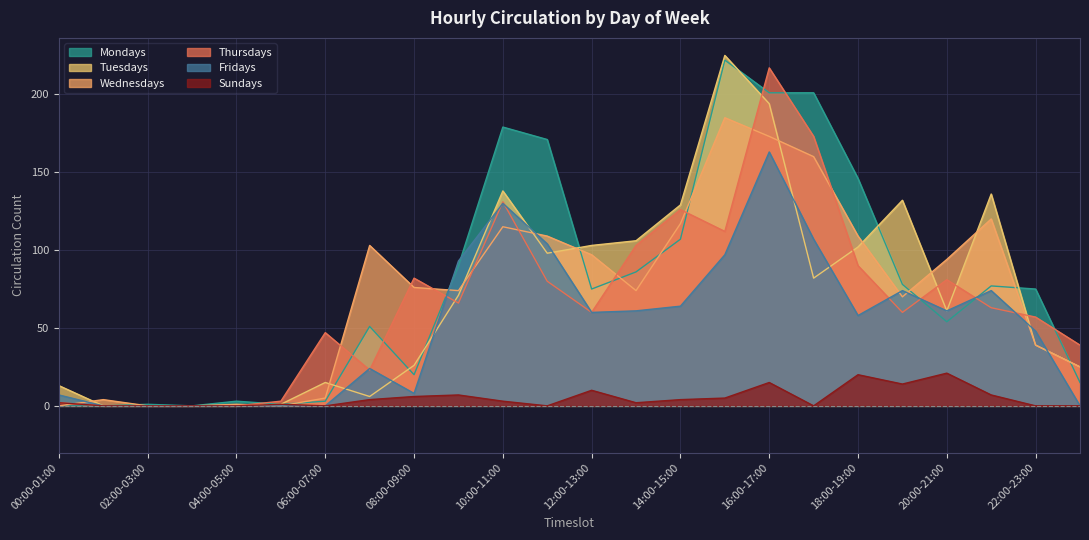

Where is the first local maximum for Sundays?

05:00-06:00